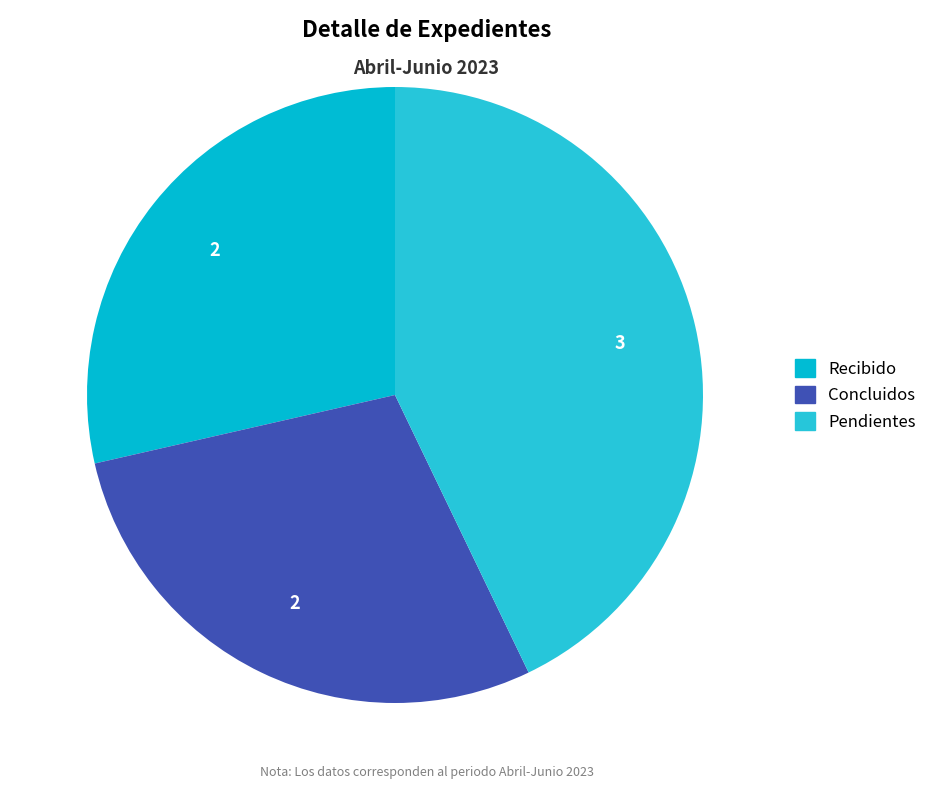

How many slices are in this pie chart?

3